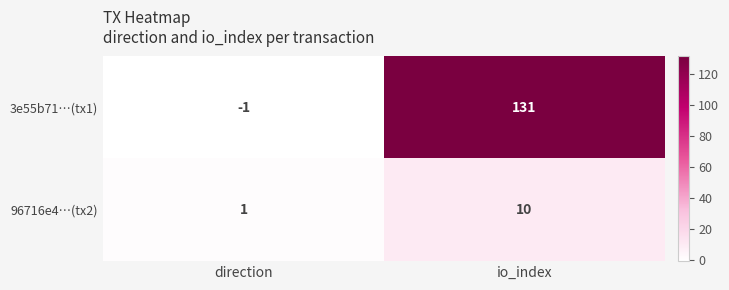

At which label does 96716e4…(tx2) reach its peak?

io_index